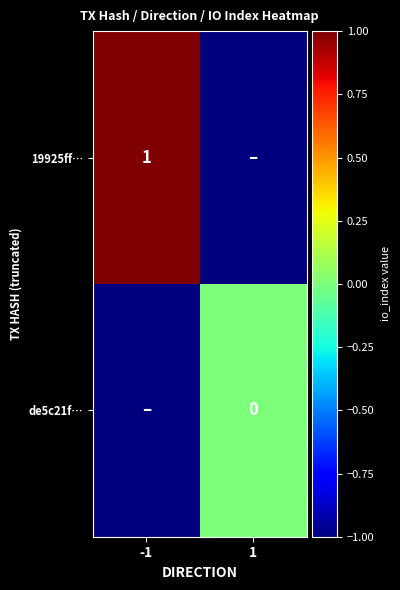

Is the value of de5c21f… at 1 greater than the value of 19925ff… at -1?

No